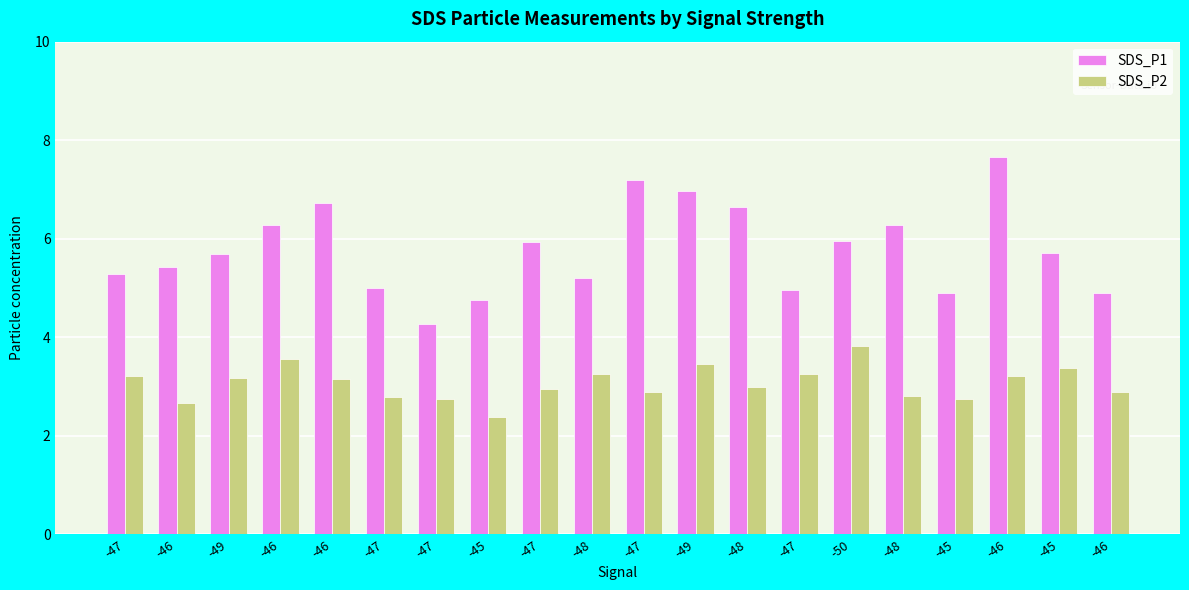

How many bars are there in each group?

2